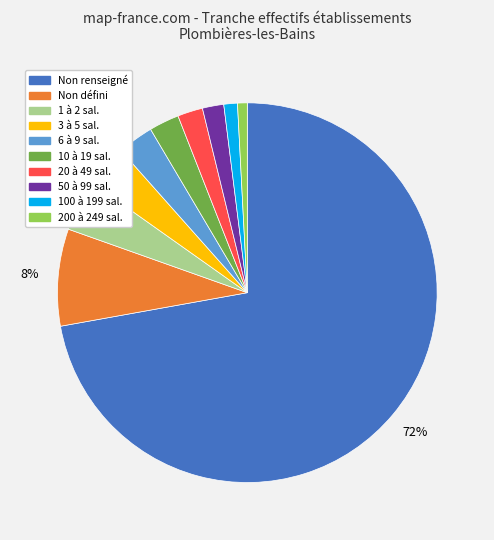

Is there a majority slice in this chart?

Yes